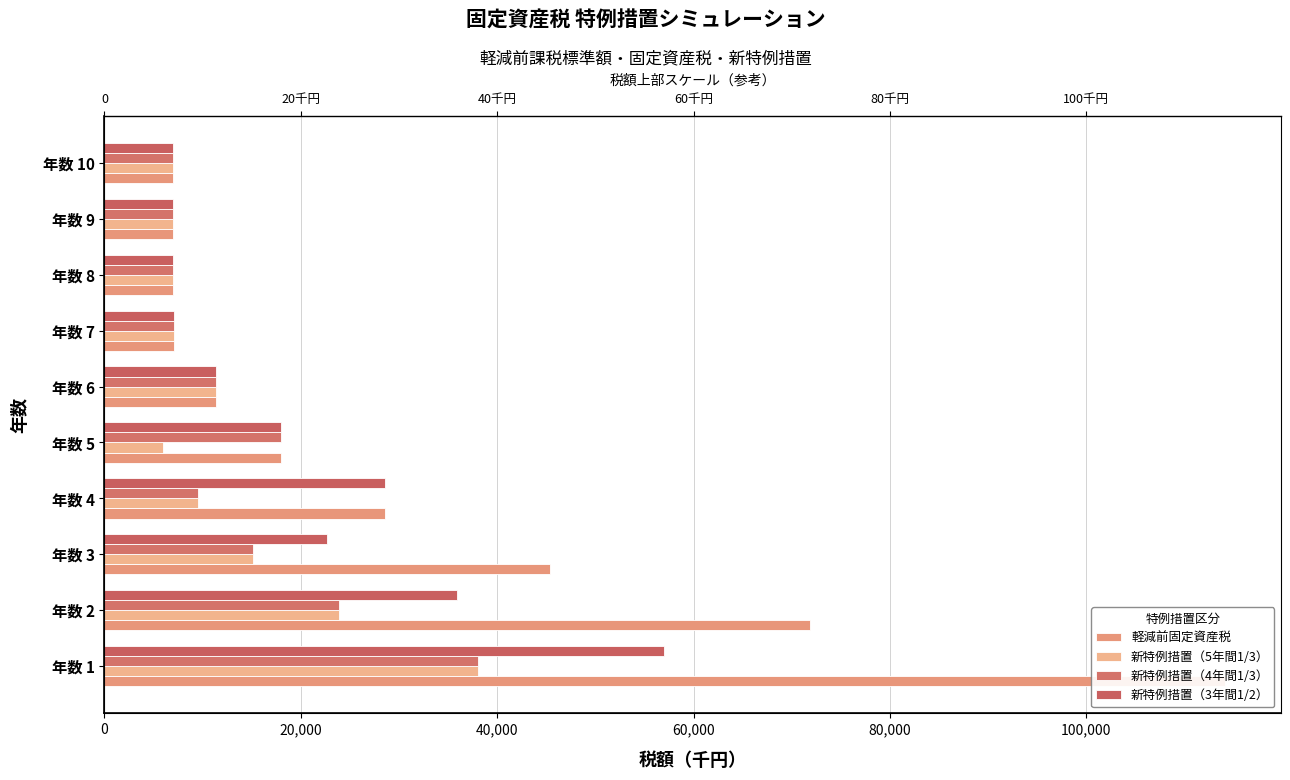

What is the lowest value of the 新特例措置（3年間1/2） series?

7000